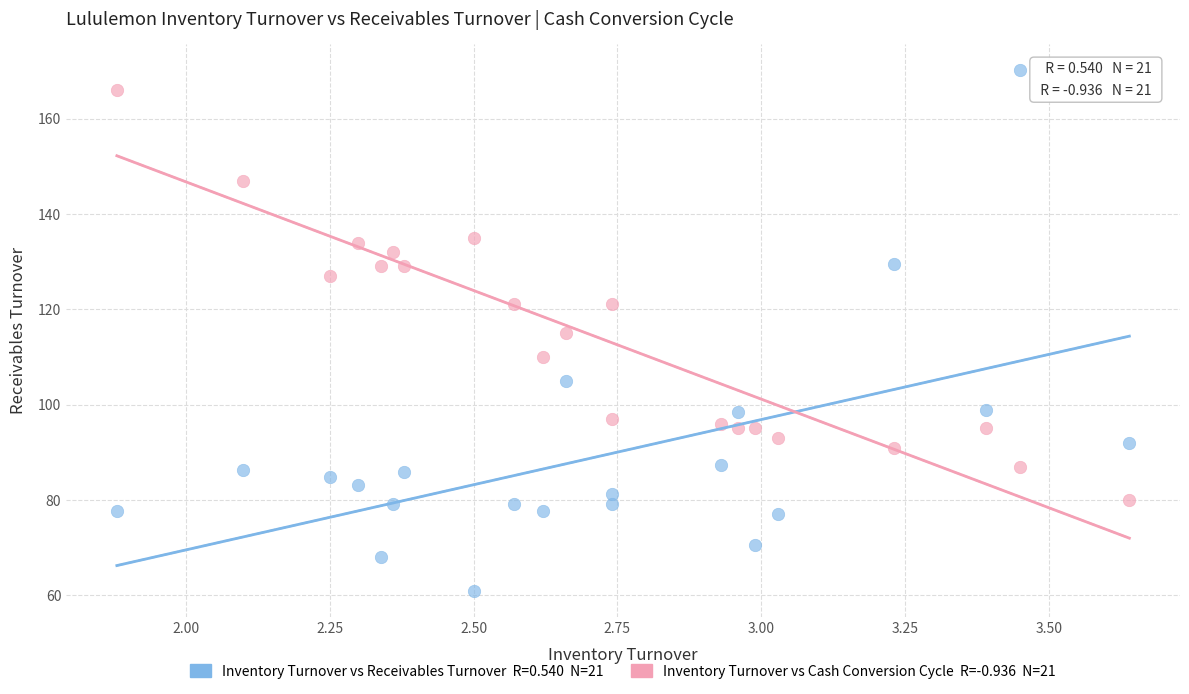

Across all data points, what is the range of X values (max minus min)?

1.8